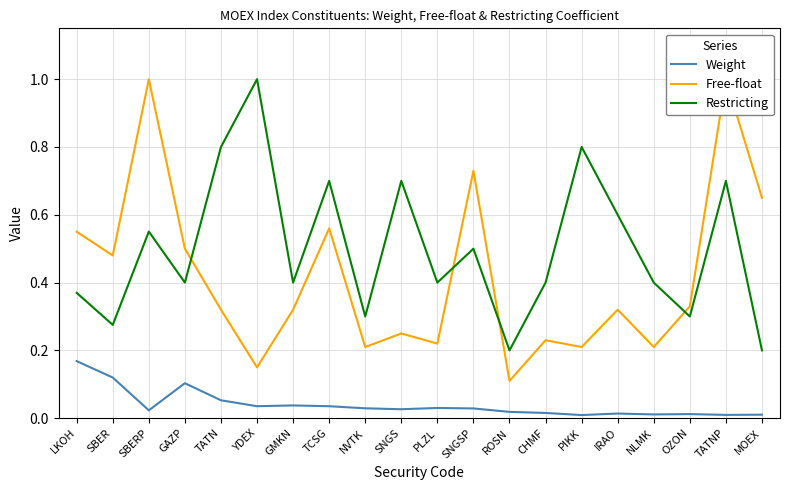

How many lines are shown in the chart?

3